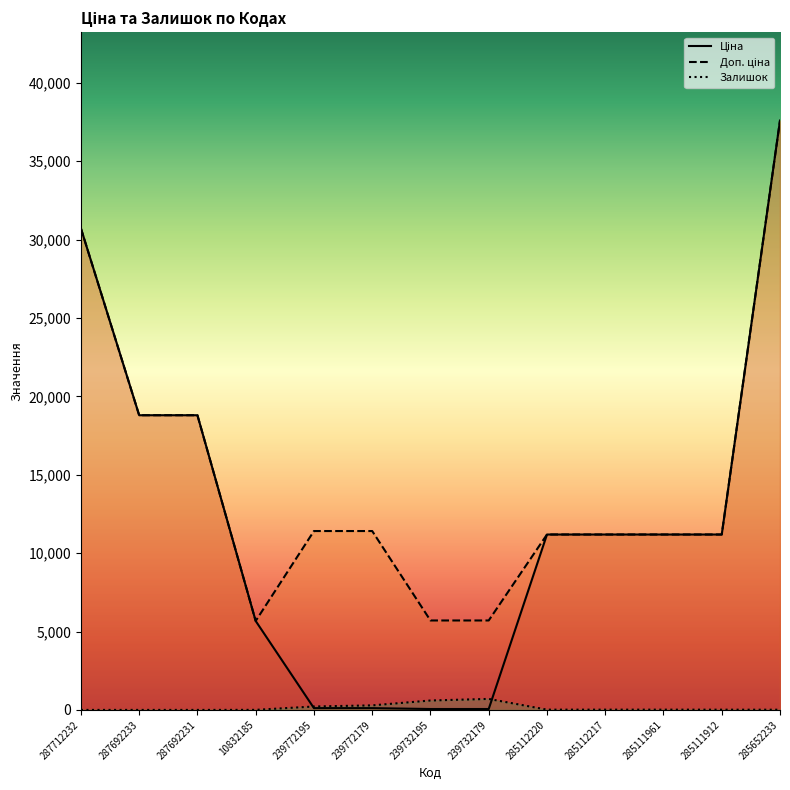

Which series has the widest spread of values?

Ціна